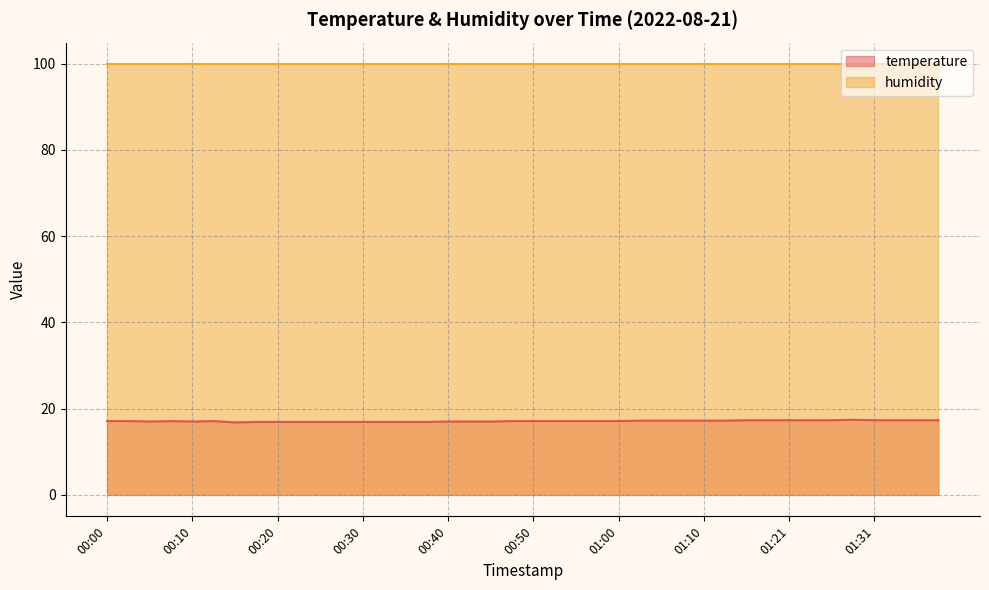

What is the label of the 1st point from the right?

01:38